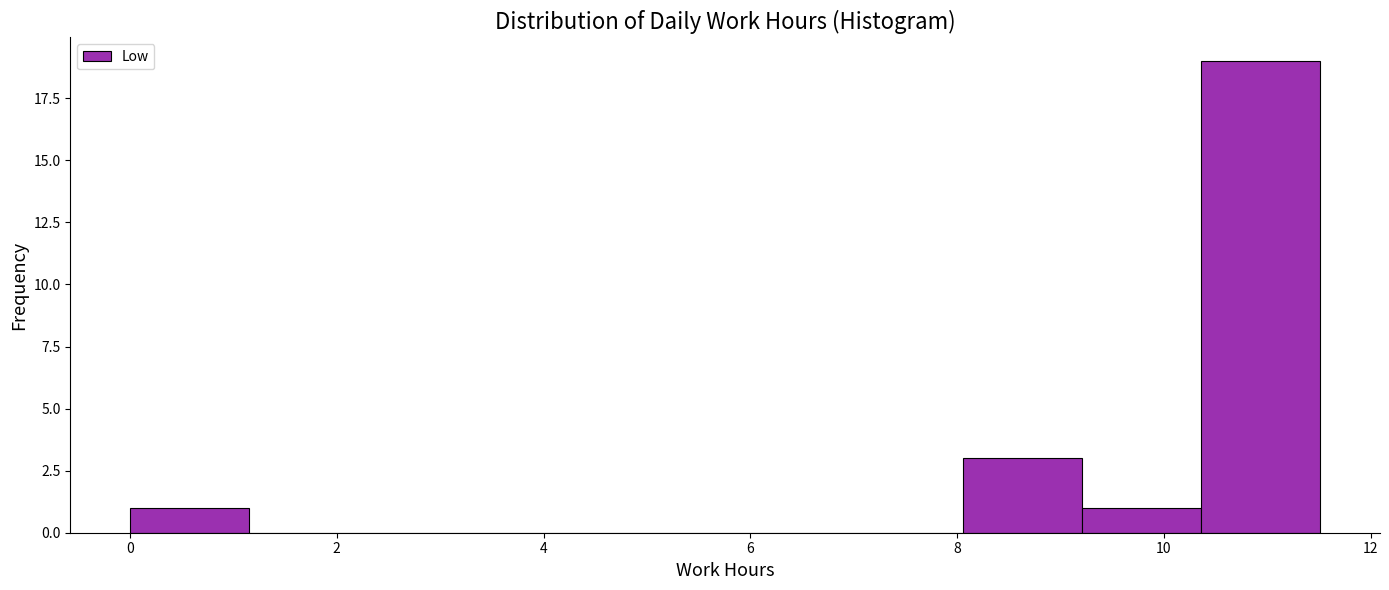

Over which range of the x-axis is the bar tallest?

10.4 to 11.6